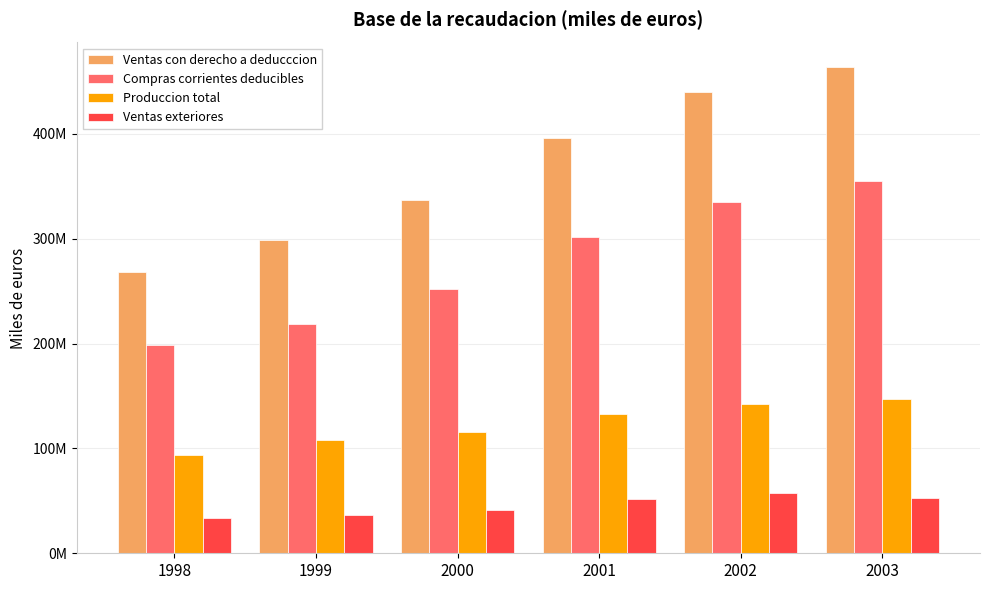

Does the chart contain stacked bars?

No